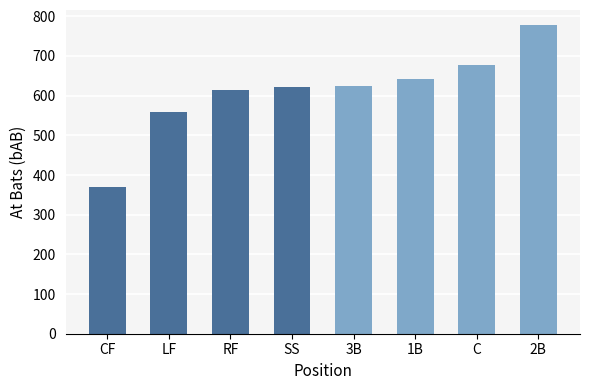

Is it true that the value at SS is 622?

True